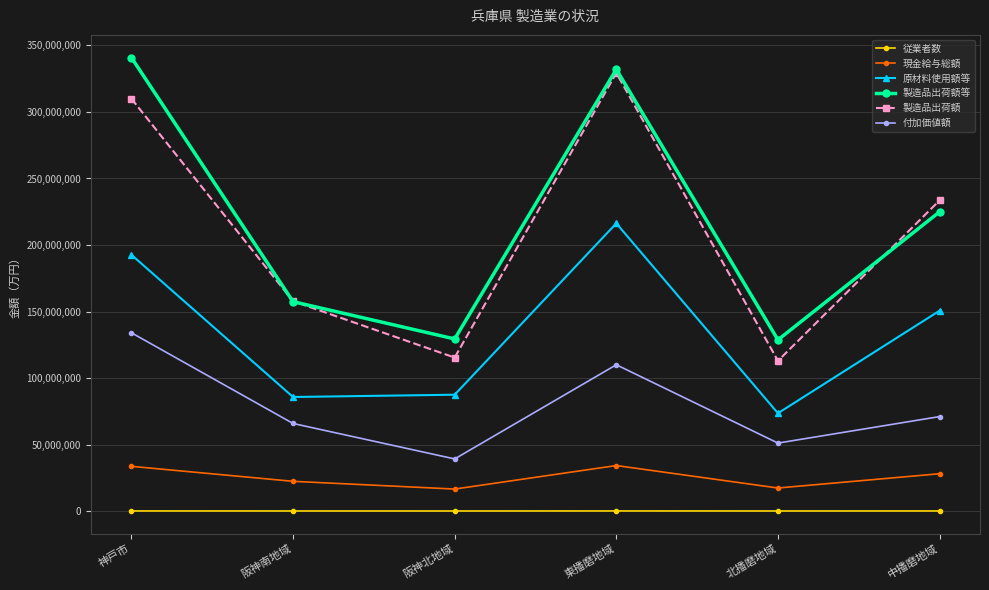

At how many categories does at least one series exceed 32035739?

6